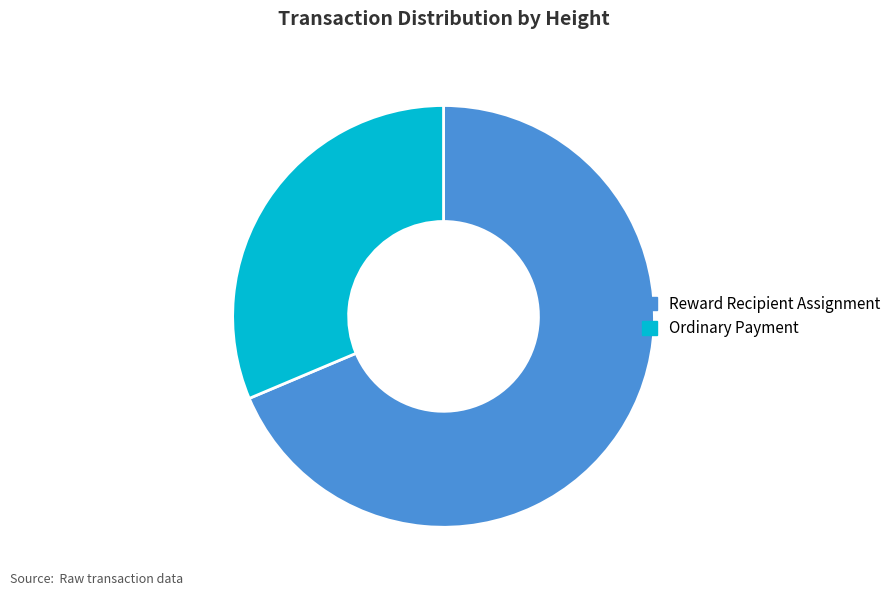

Combined, do Reward Recipient Assignment and Ordinary Payment account for over 50%?

Yes